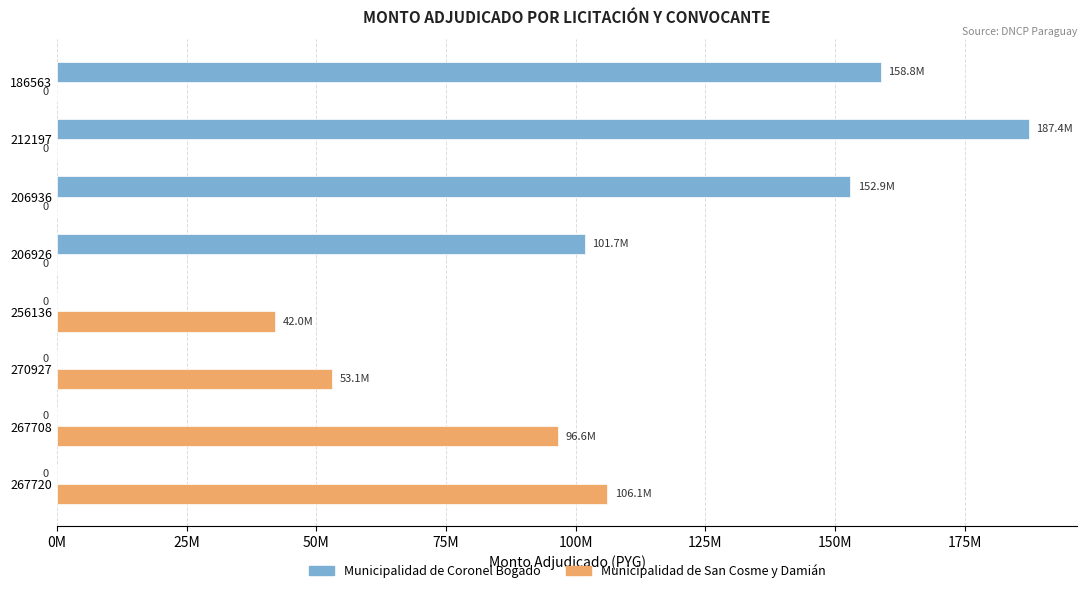

The value of Municipalidad de Coronel Bogado at 186563 is 223922359. True or false?

False